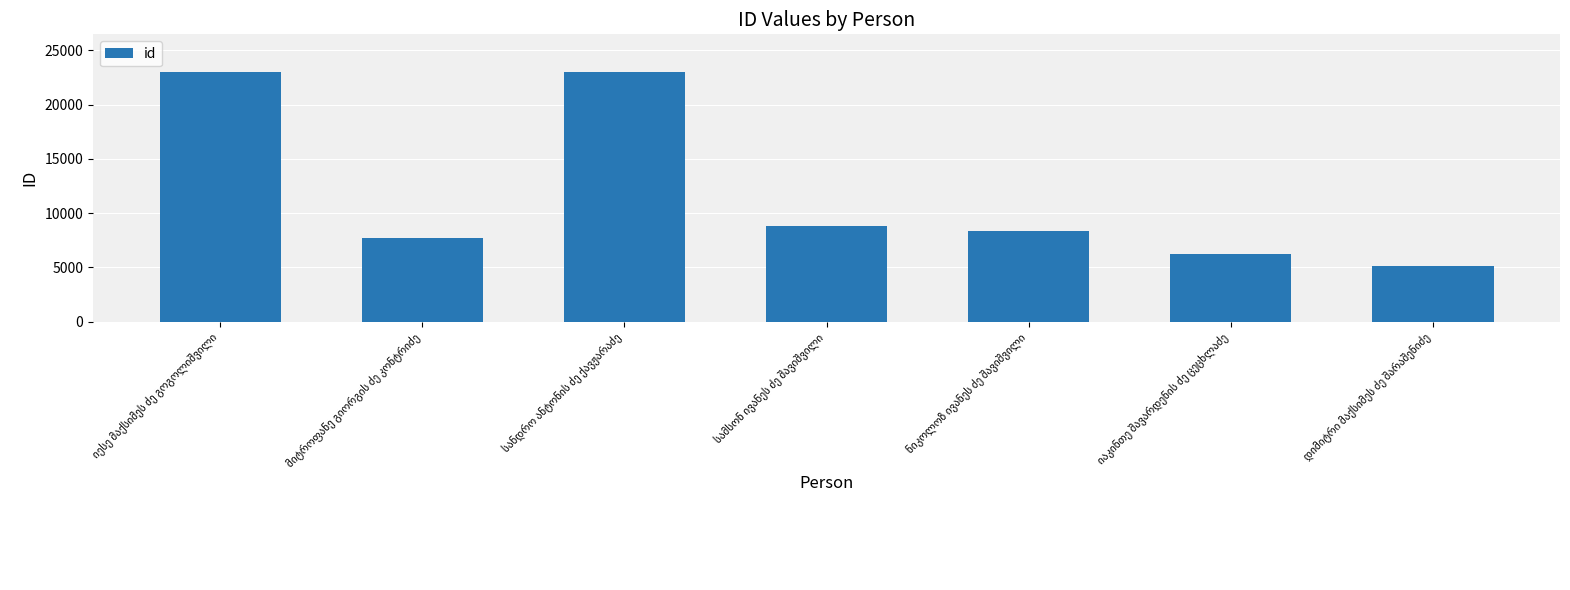

What is the maximum value shown in the chart?

23012